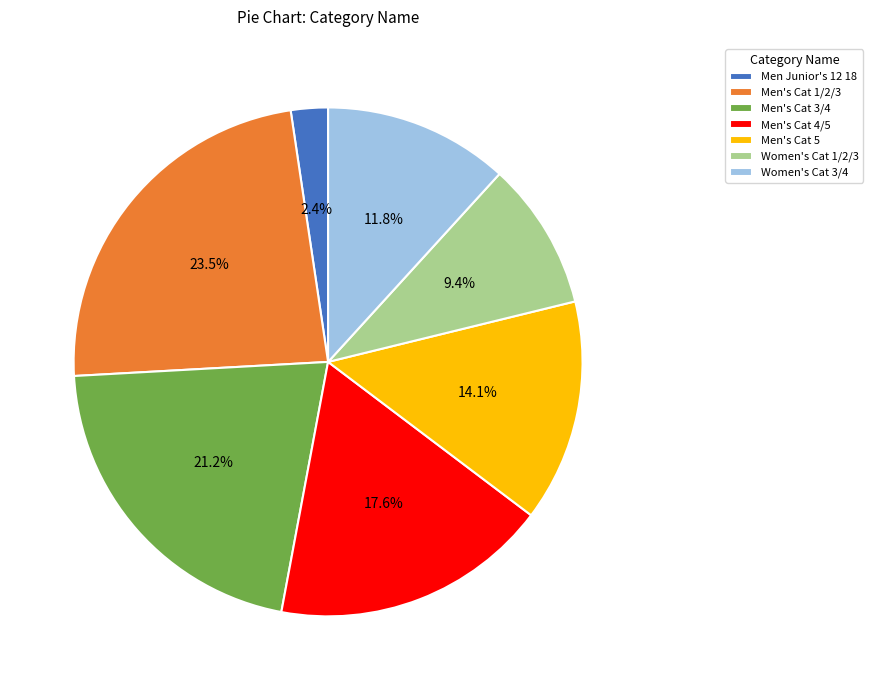

To the nearest percent, what is the difference between the Men's Cat 4/5 and Men Junior's 12 18 slice percentages?

15%